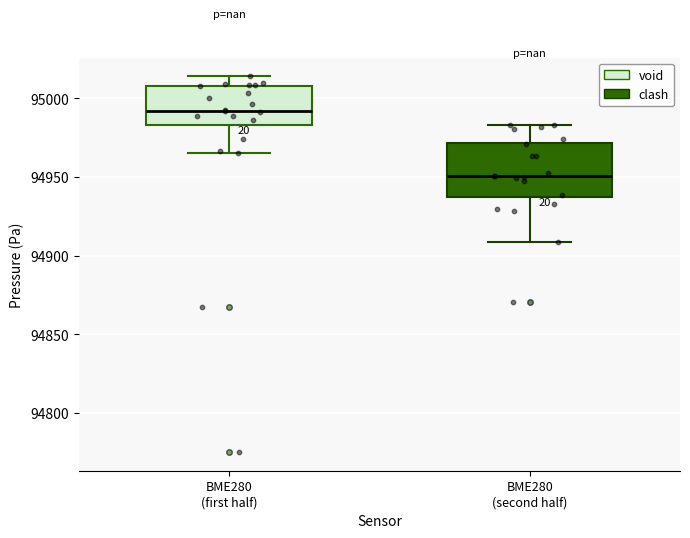

Comparing the boxes themselves (not the whiskers), which one is the tallest?

BME280 (second half)